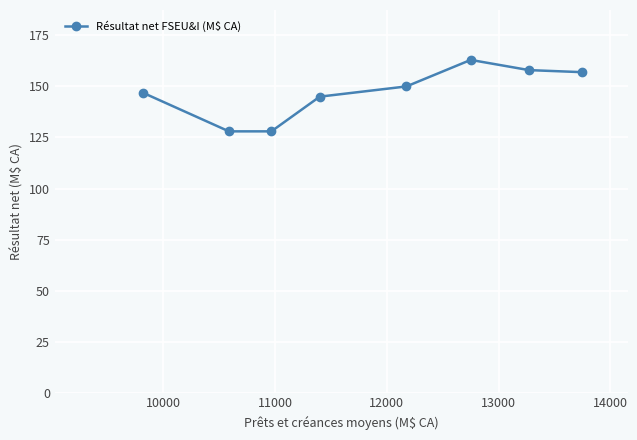

What is the value of the 5th point from the left?

150